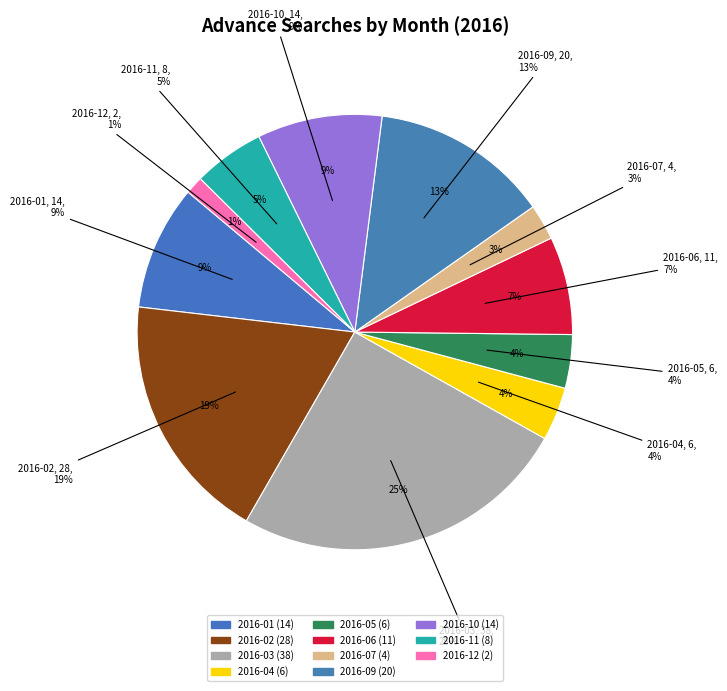

True or false: 2016-11 accounts for 1% of the total.

False